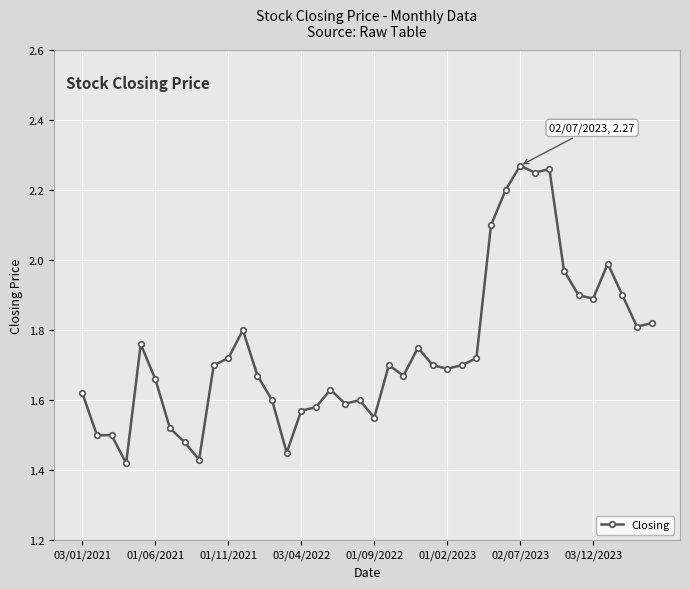

True or false: the data has more than 1 interior local peaks.

True